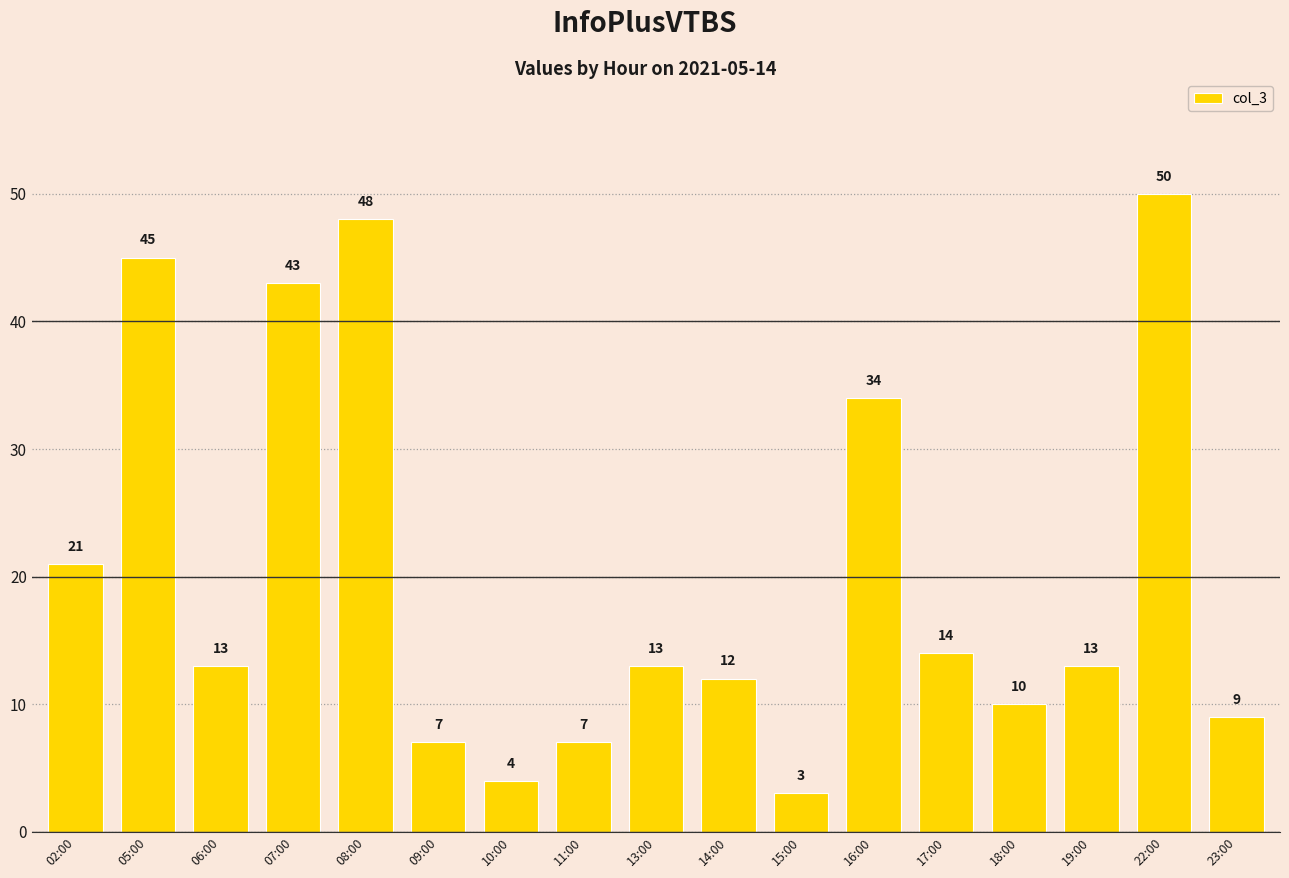

The value at 16:00 is 34. True or false?

True